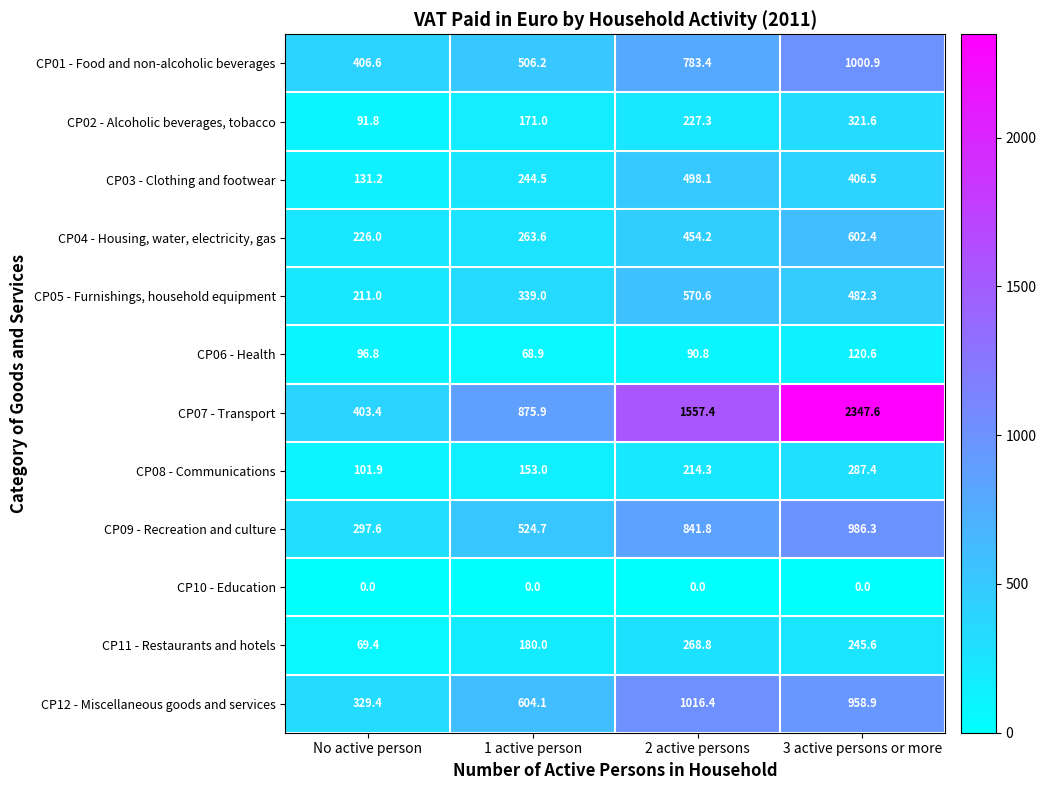

Rank the series at 2 active persons from lowest to highest value.

CP10 - Education, CP06 - Health, CP08 - Communications, CP02 - Alcoholic beverages, tobacco, CP11 - Restaurants and hotels, CP04 - Housing, water, electricity, gas, CP03 - Clothing and footwear, CP05 - Furnishings, household equipment, CP01 - Food and non-alcoholic beverages, CP09 - Recreation and culture, CP12 - Miscellaneous goods and services, CP07 - Transport